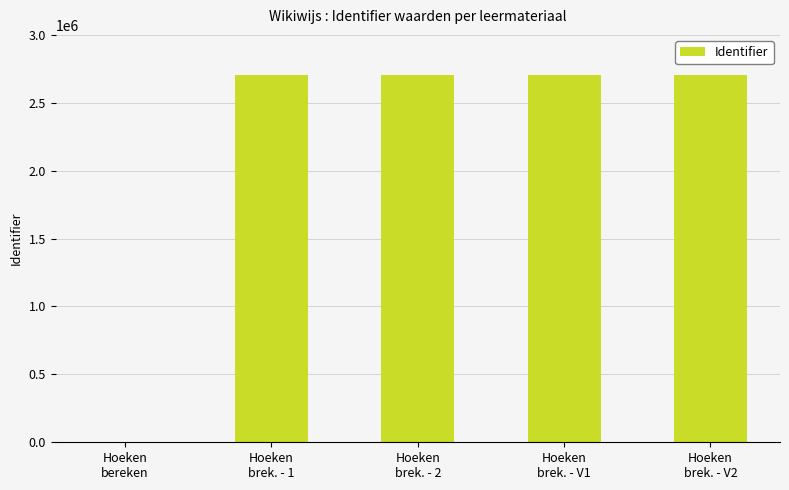

What is the greatest value displayed?

2701941